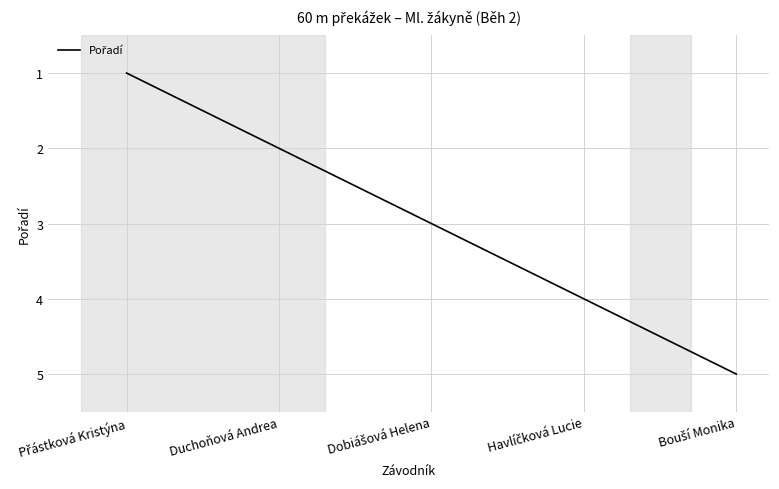

Reading right to left, transcribe all the data shown in this chart.

5	4	3	2	1